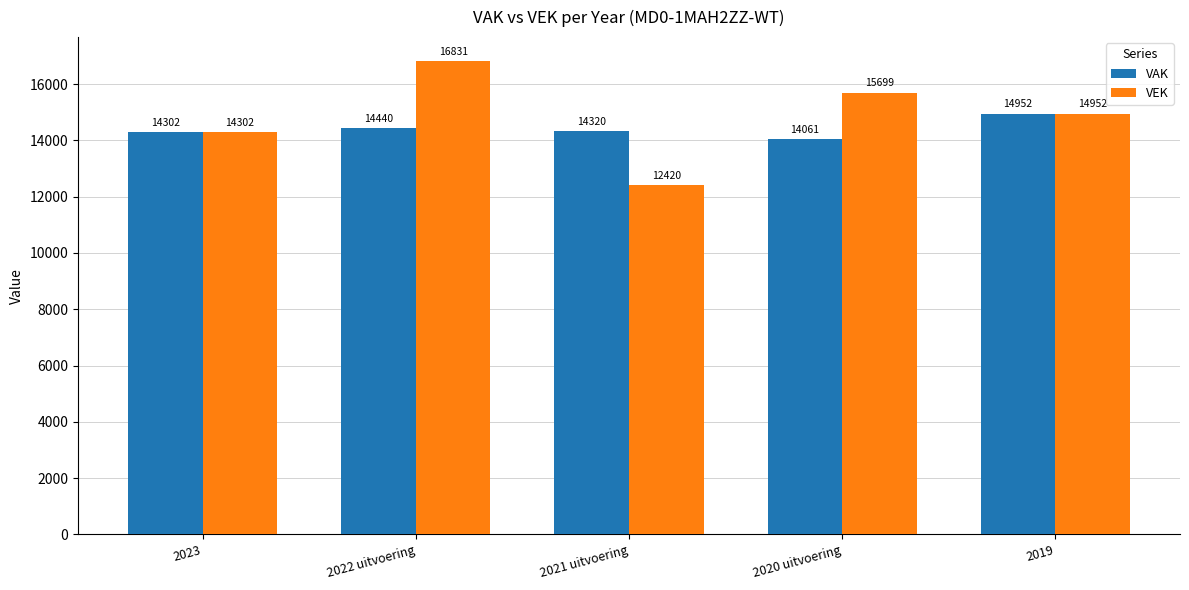

What is the value of the VEK bar at the 3rd from the left?

12420